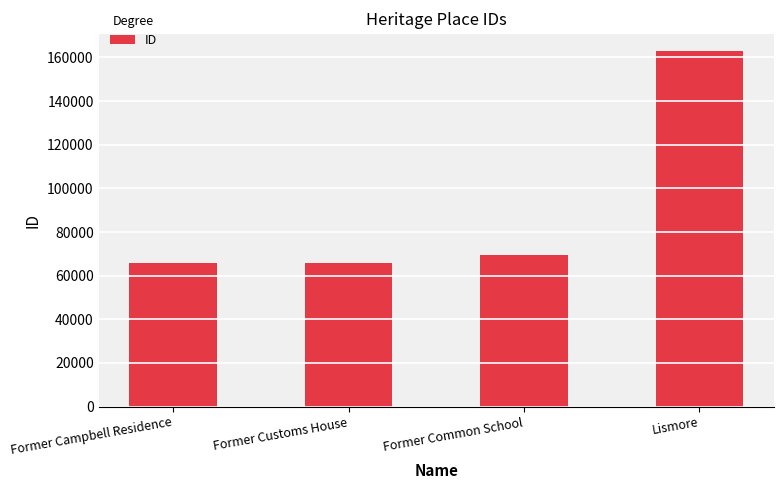

Where is the data nearest to the value 114208?

Former Common School